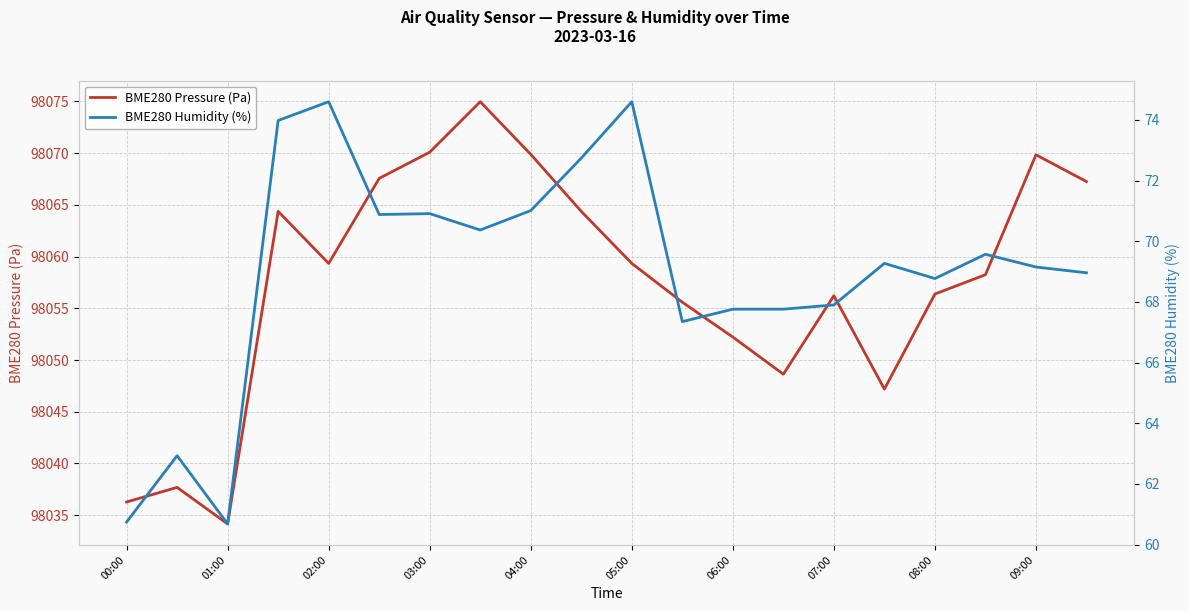

What is the lowest value of the BME280 Pressure (Pa) series?

98034.2